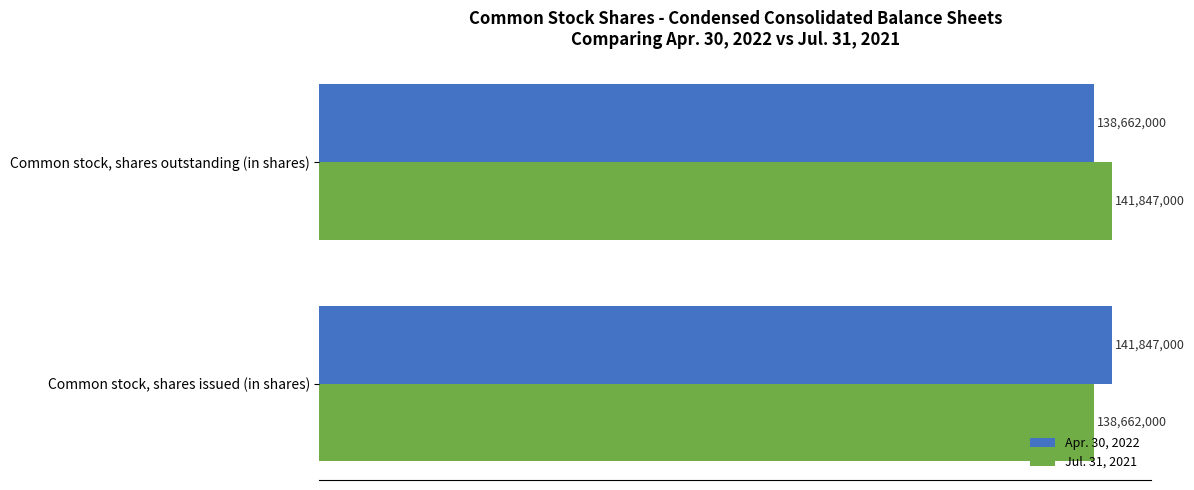

Reading left to right, what are all the values shown in this chart?

Apr. 30, 2022: 141847000	138662000
Jul. 31, 2021: 138662000	141847000